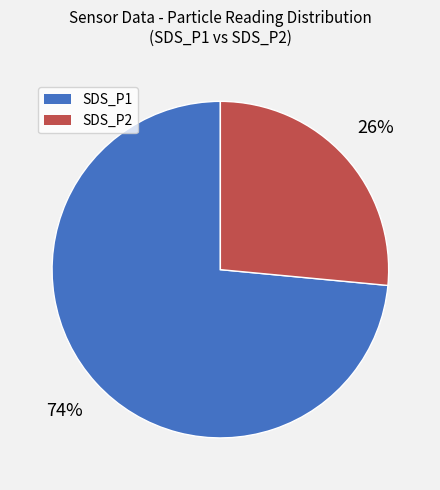

Rank the categories by value from lowest to highest.

SDS_P2, SDS_P1